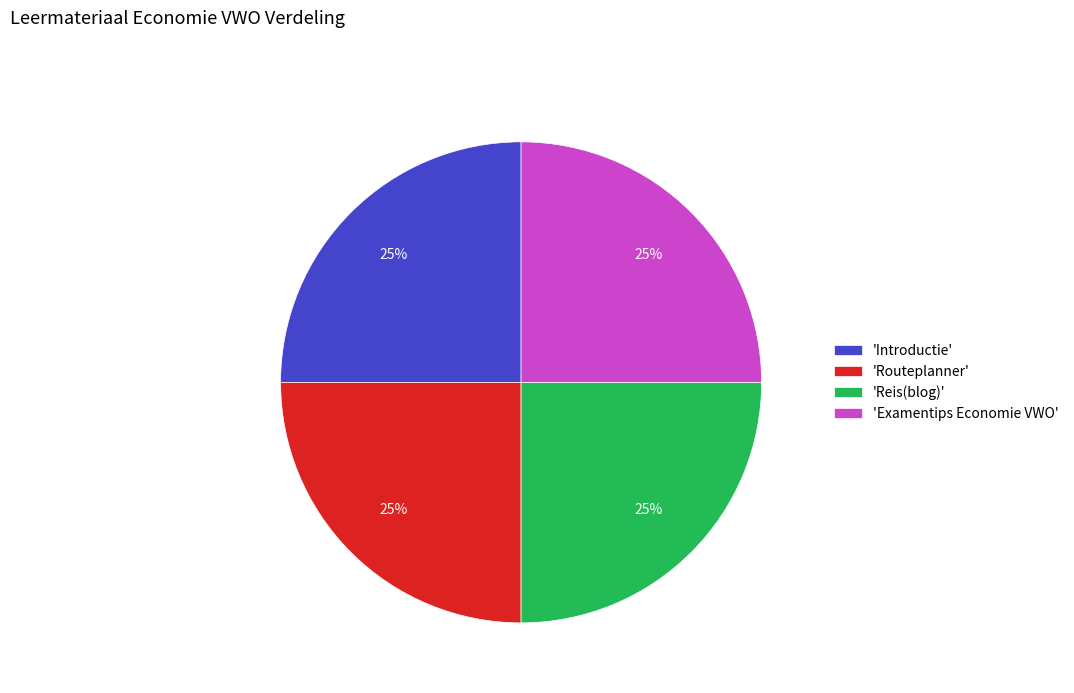

To the nearest percent, what percentage of the pie is 'Introductie'?

25%